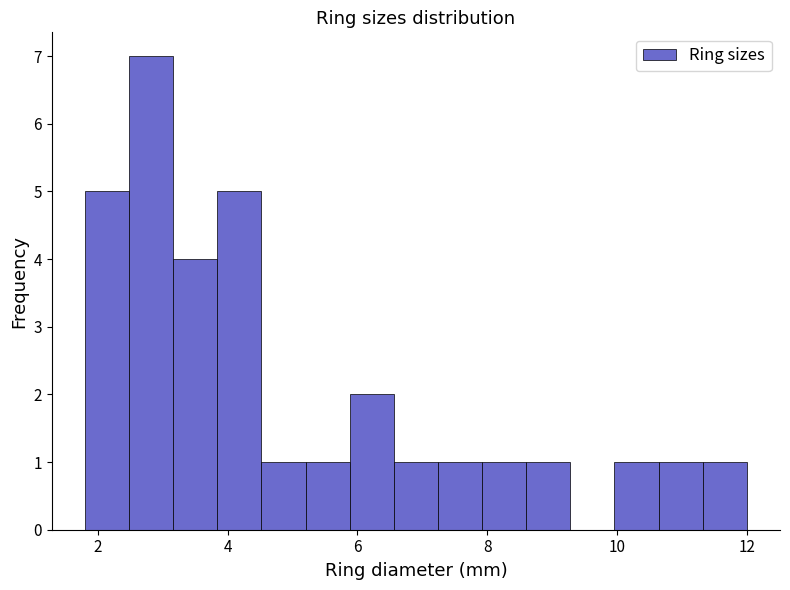

Read against the x-axis, roughly where is the centre of the tallest bar?

2.8